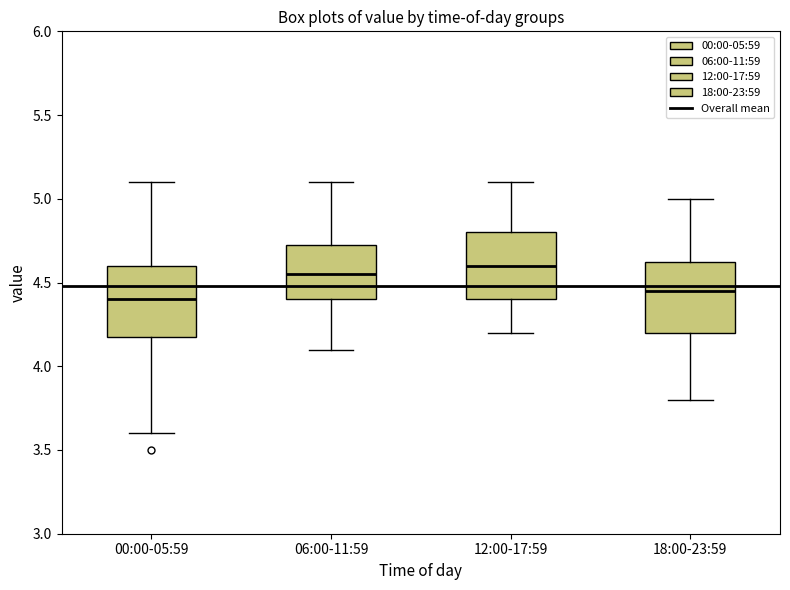

Reading left to right, read every box against the y-axis: the position of its median line, the range the box covers, and the ends of its whiskers. The values are not printed on the chart, so give them approximately, as read against the axis.

00:00-05:59: median 4.40, box 4.20 to 4.60, whiskers 3.60 to 5.10
06:00-11:59: median 4.55, box 4.40 to 4.75, whiskers 4.10 to 5.10
12:00-17:59: median 4.60, box 4.40 to 4.80, whiskers 4.20 to 5.10
18:00-23:59: median 4.45, box 4.20 to 4.65, whiskers 3.80 to 5.00